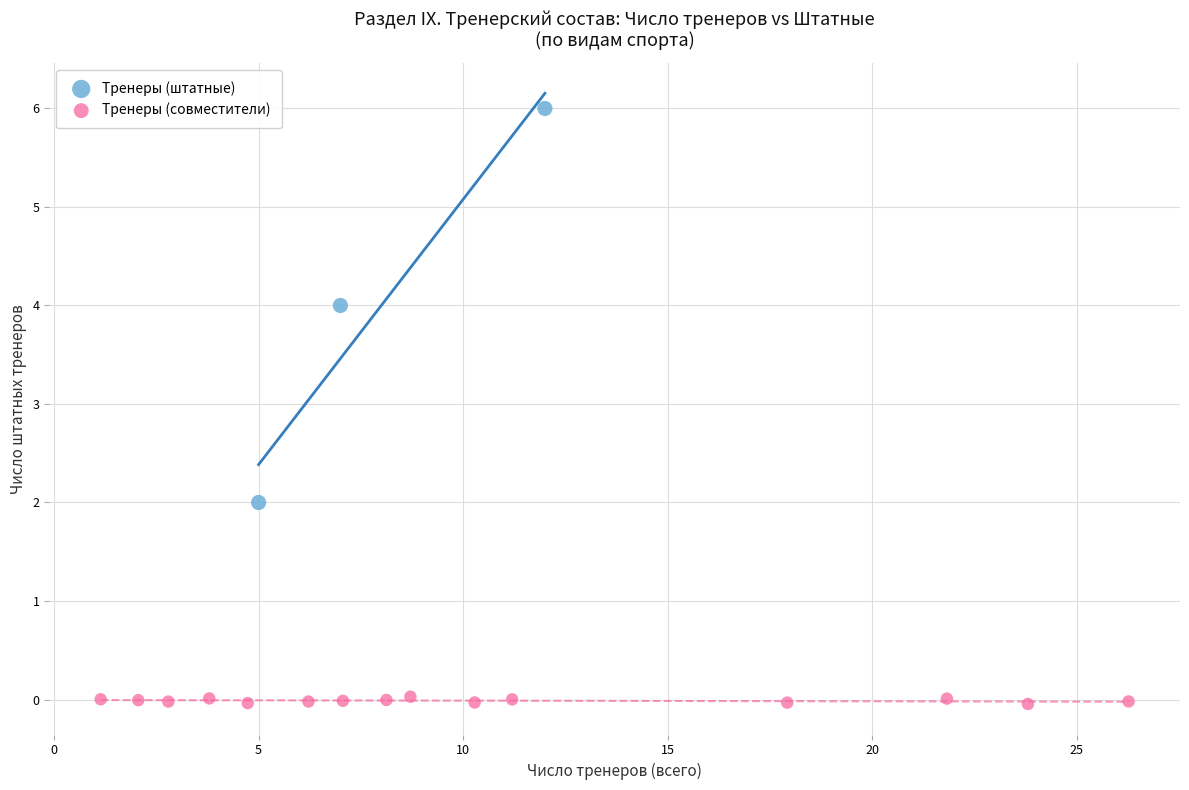

Which series contains the lowest Y value?

Тренеры (совместители)